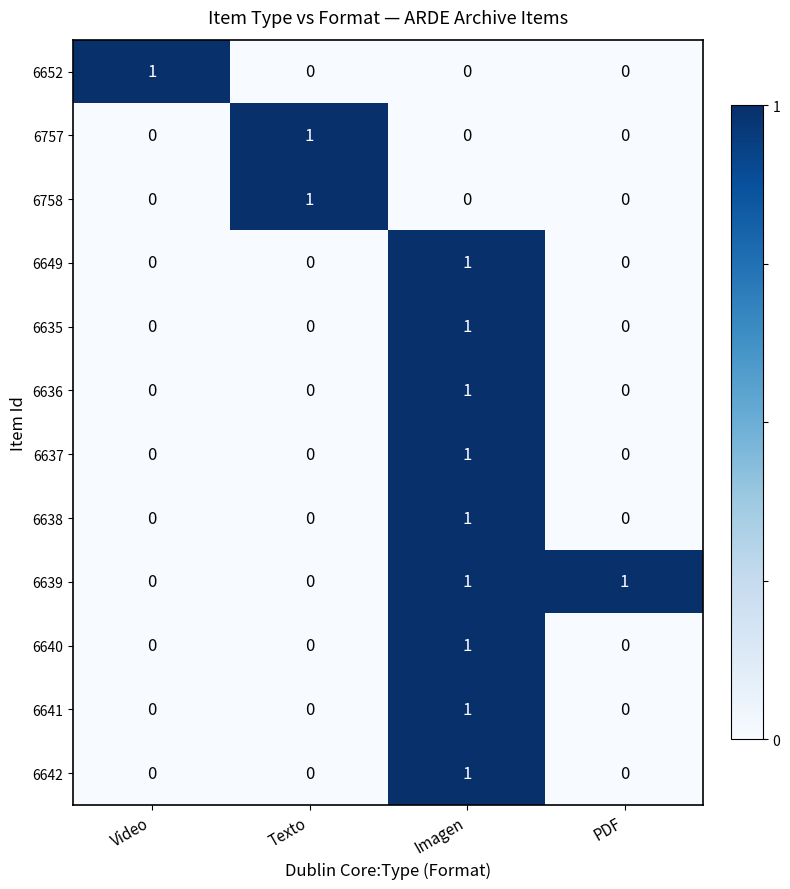

At which category is the sum across all series the highest?

Imagen